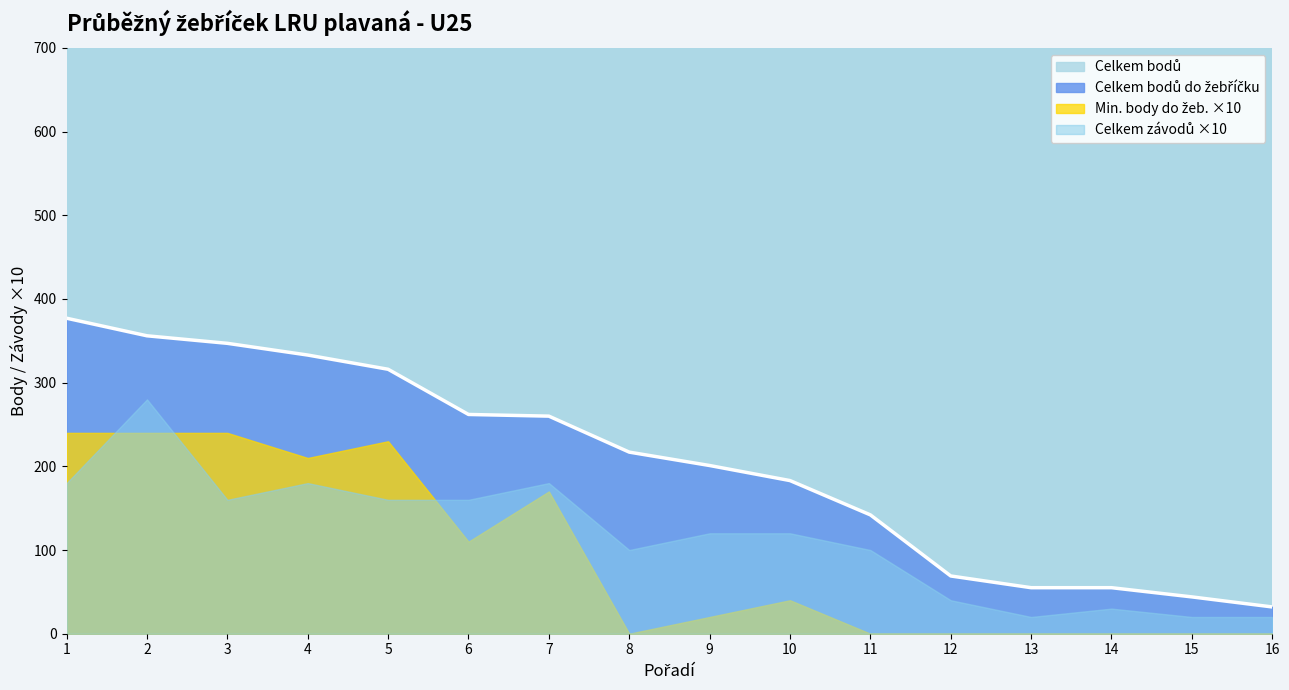

Reading left to right, transcribe all the data shown in this chart.

Celkem závodů: 1=18	2=28	3=16	4=18	5=16	6=16	7=18	8=10	9=12	10=12	11=10	12=4	13=2	14=3	15=2	16=2
Celkem bodů: 1=477	2=600	3=396	4=422	5=378	6=289	7=303	8=217	9=201	10=183	11=142	12=69	13=55	14=55	15=44	16=32
Celkem bodů do žebříčku: 1=377	2=356	3=347	4=333	5=316	6=262	7=260	8=217	9=201	10=183	11=142	12=69	13=55	14=55	15=44	16=32
Min. body do žeb.: 1=24	2=24	3=24	4=21	5=23	6=11	7=17	8=0	9=2	10=4	11=0	12=0	13=0	14=0	15=0	16=0